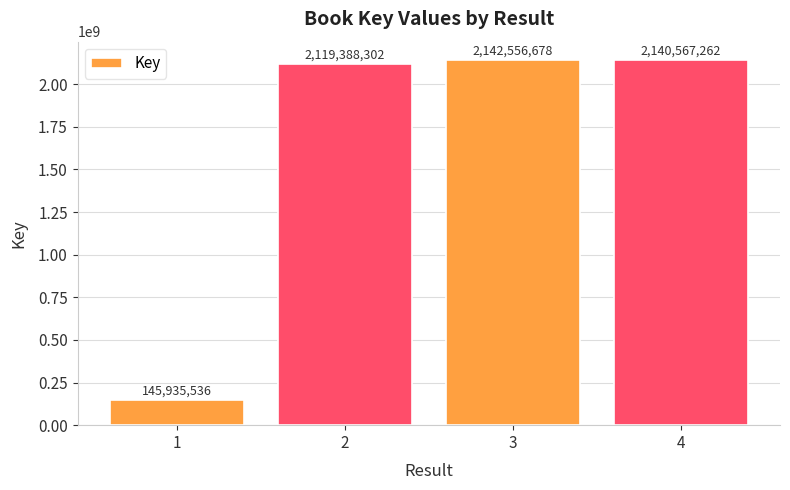

Reading right to left, list all the values displayed in this chart.

4=2140567262	3=2142556678	2=2119388302	1=145935536